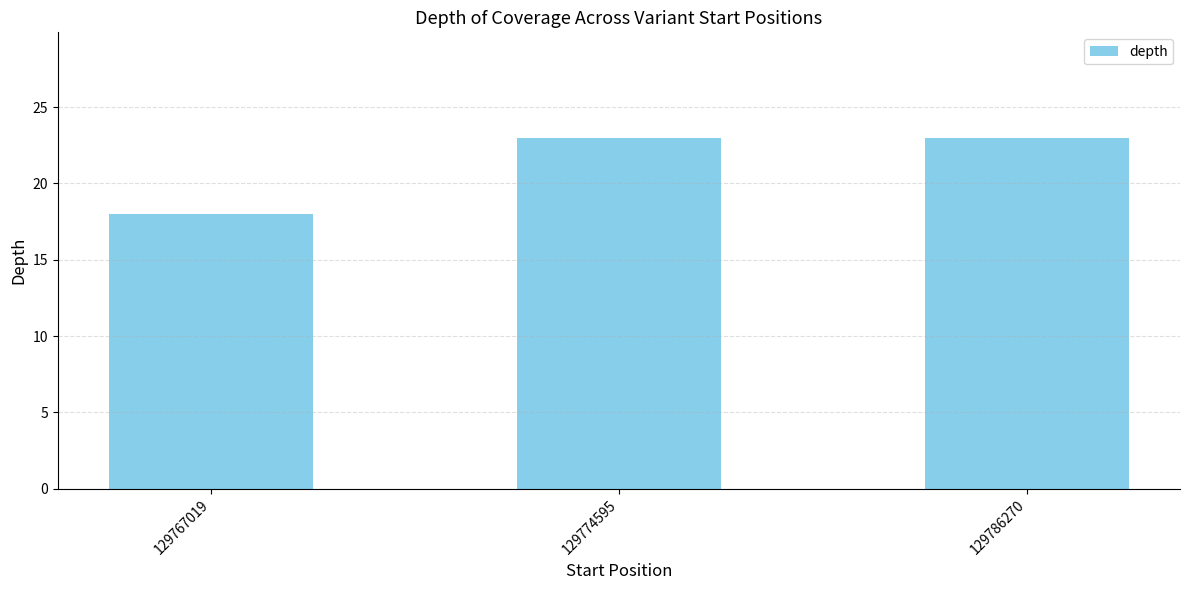

What is the change in value from 129767019 to 129774595?

+5